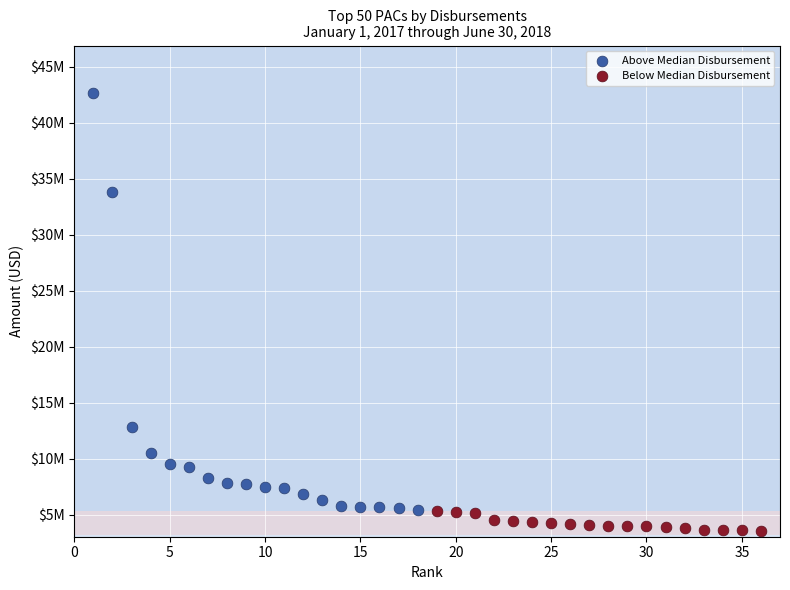

Which series reaches the minimum Y coordinate?

Below Median Disbursement